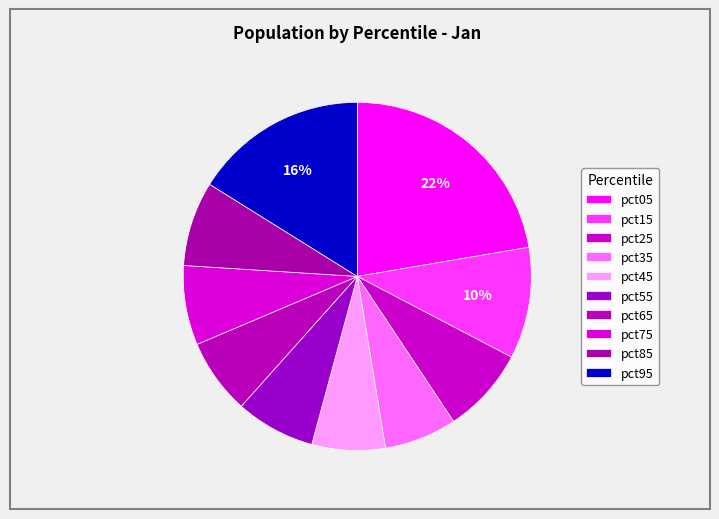

To the nearest percent, what is the average slice percentage?

10%